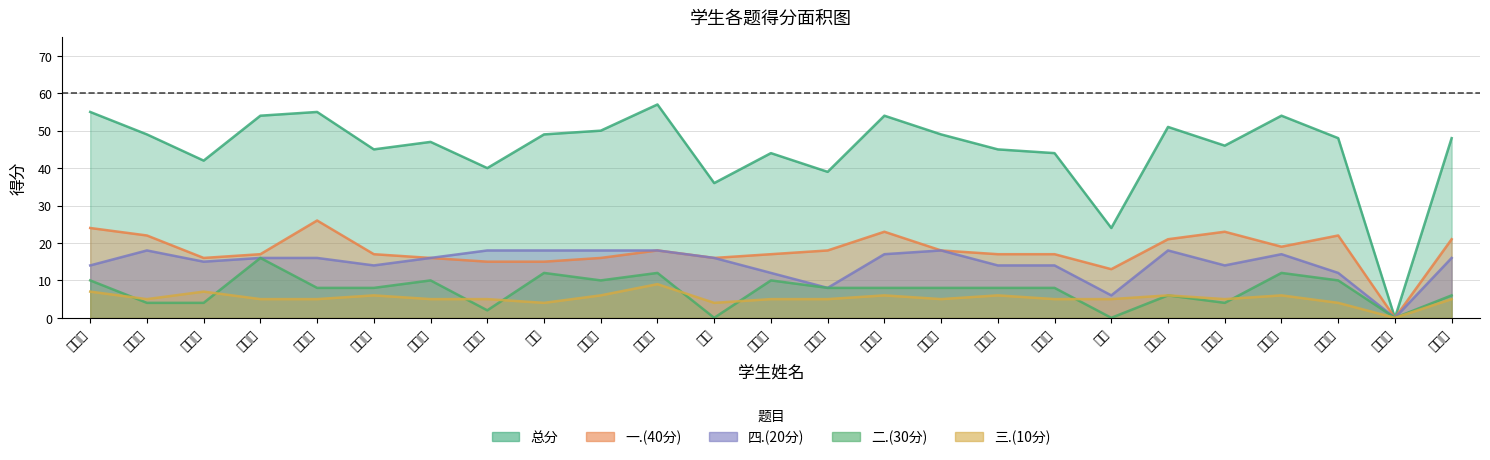

How many interior local peaks does the 二.(30分) series have?

7